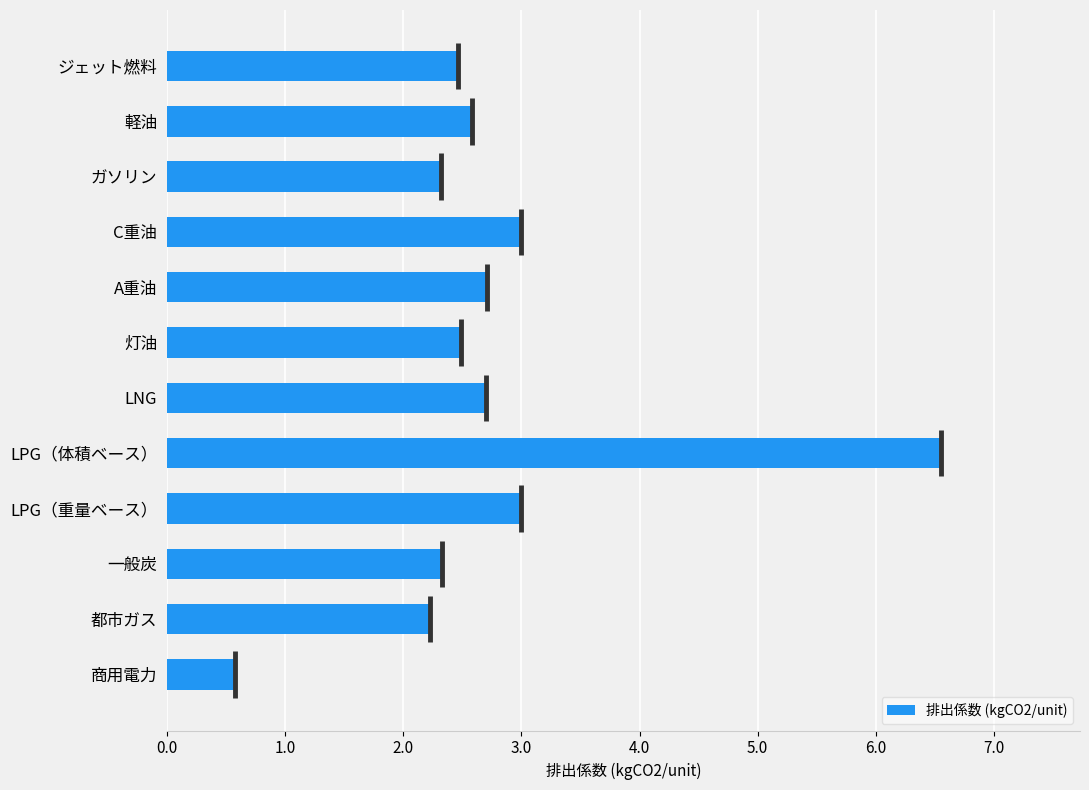

Which category has the highest value across all series?

LPG（体積ベース）